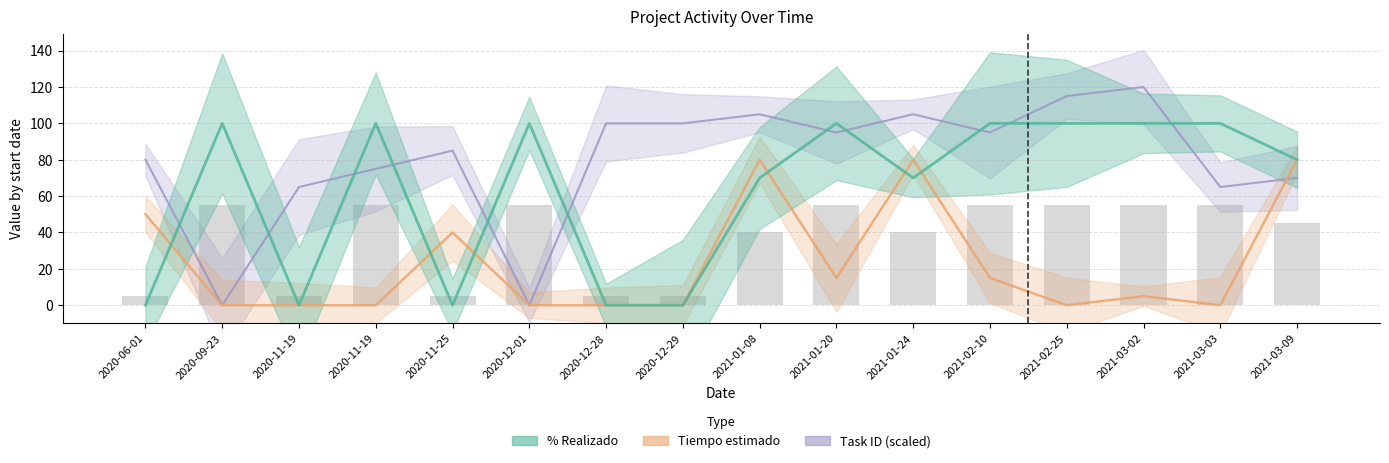

What is the difference between the Tiempo estimado values at 2020-12-29 and 2021-03-02?

5